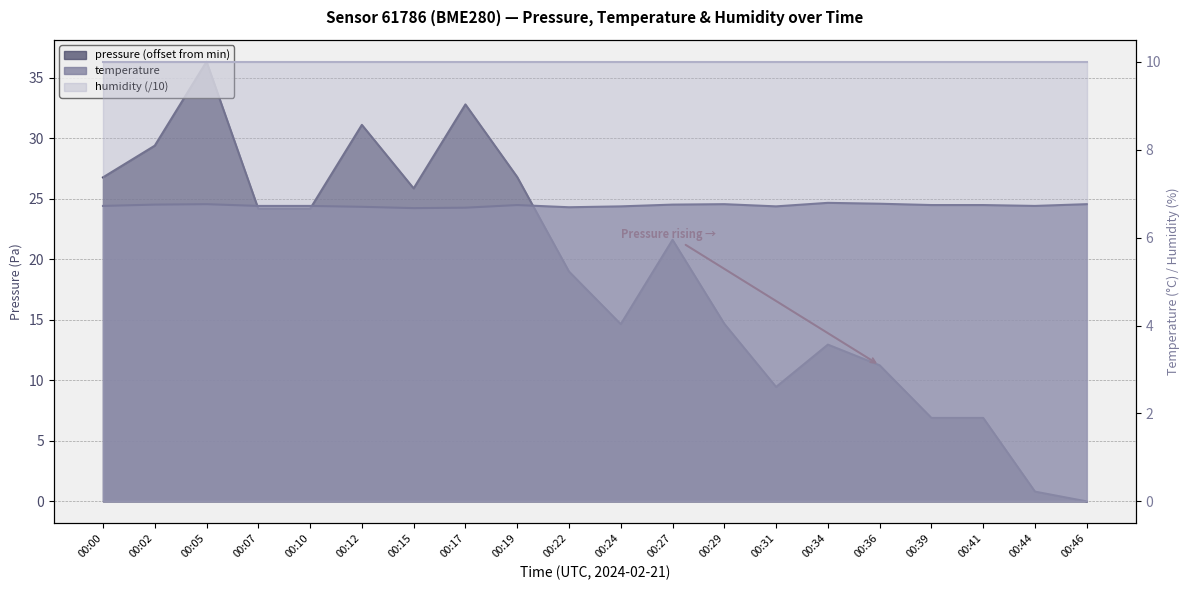

The value of pressure at 00:10 is 38.8. True or false?

False